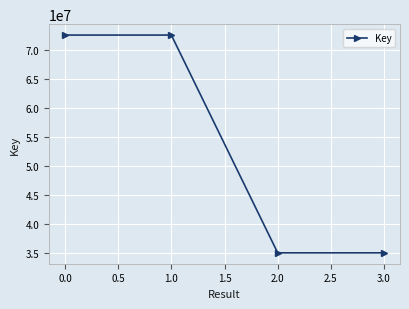

What is the change in value from 1.0 to 2.0?

-37486765